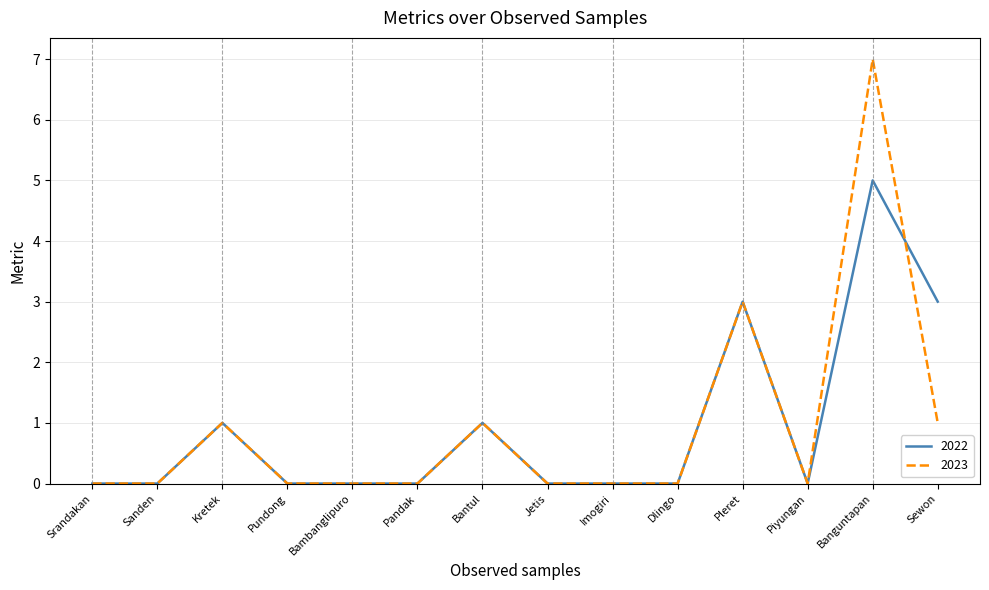

Is the value of 2023 at Bambanglipuro greater than the value of 2022 at Banguntapan?

No